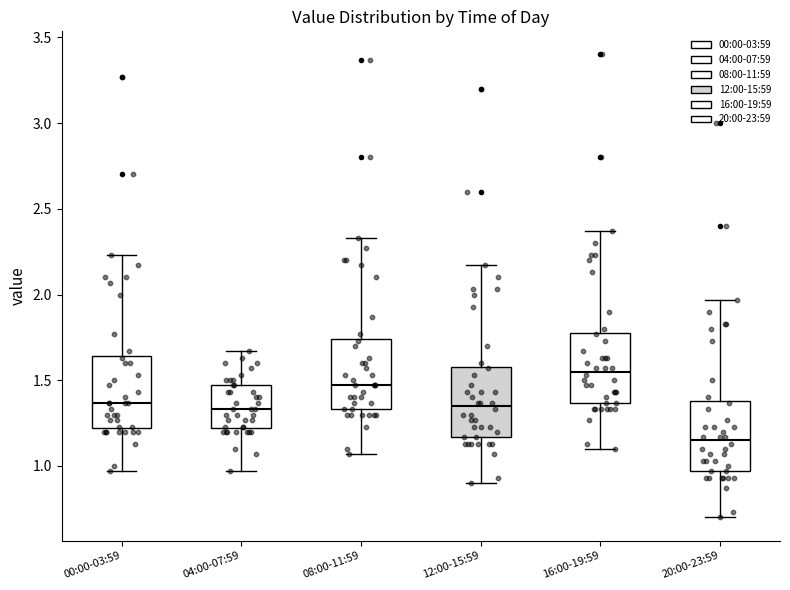

Which box has the lowest median line?

20:00-23:59